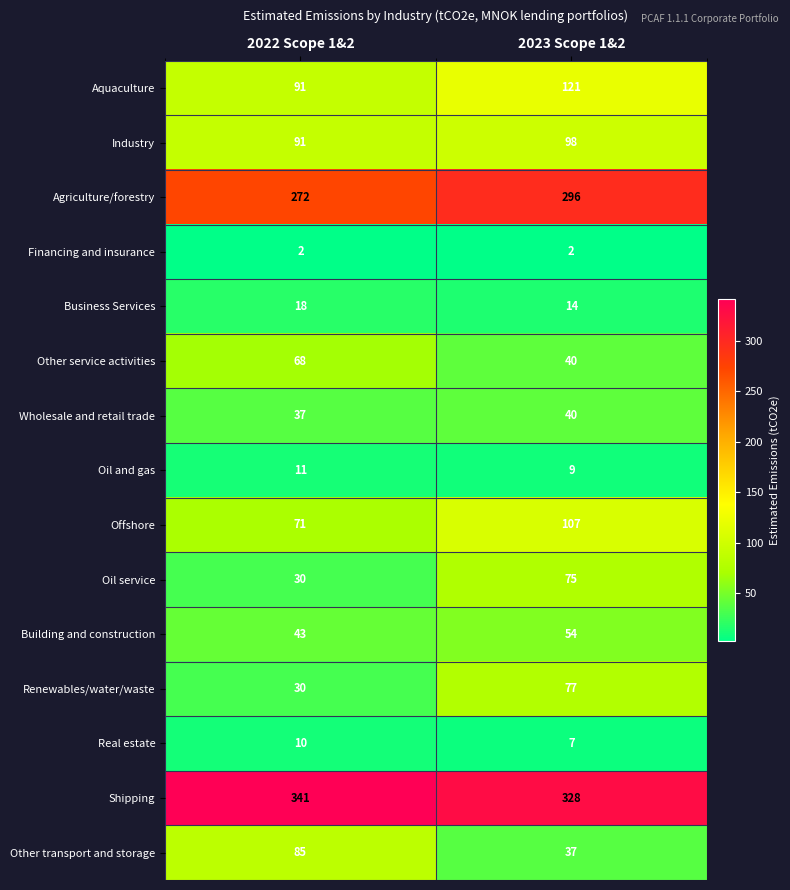

What is the minimum value for Real estate?

7